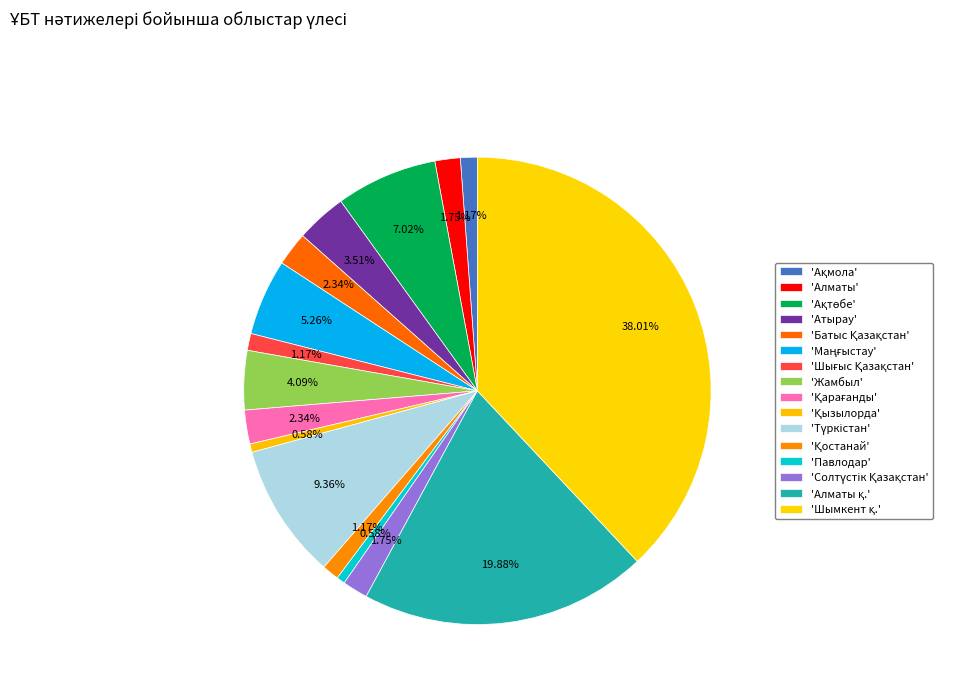

To the nearest percent, what is the average slice percentage?

6%